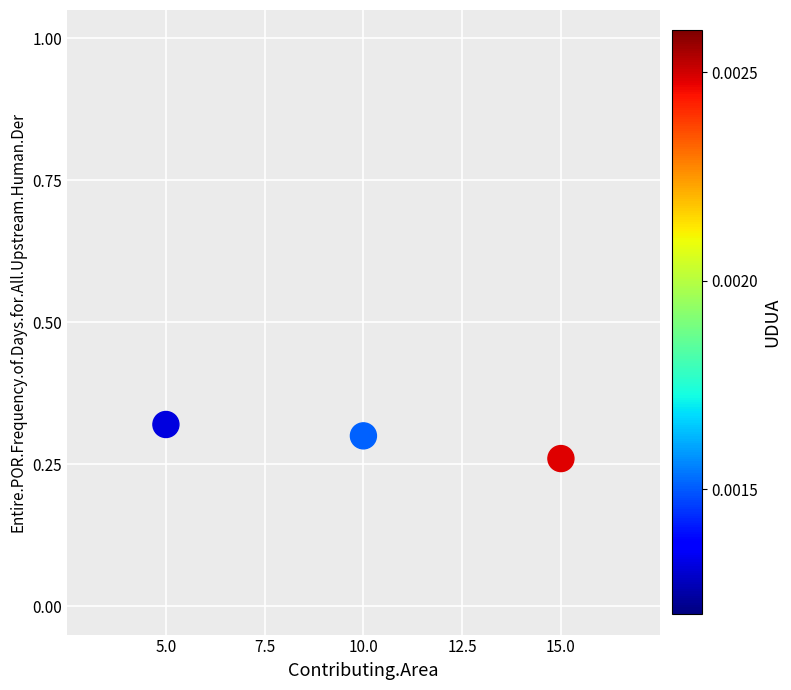

What is the average X value?

10.0